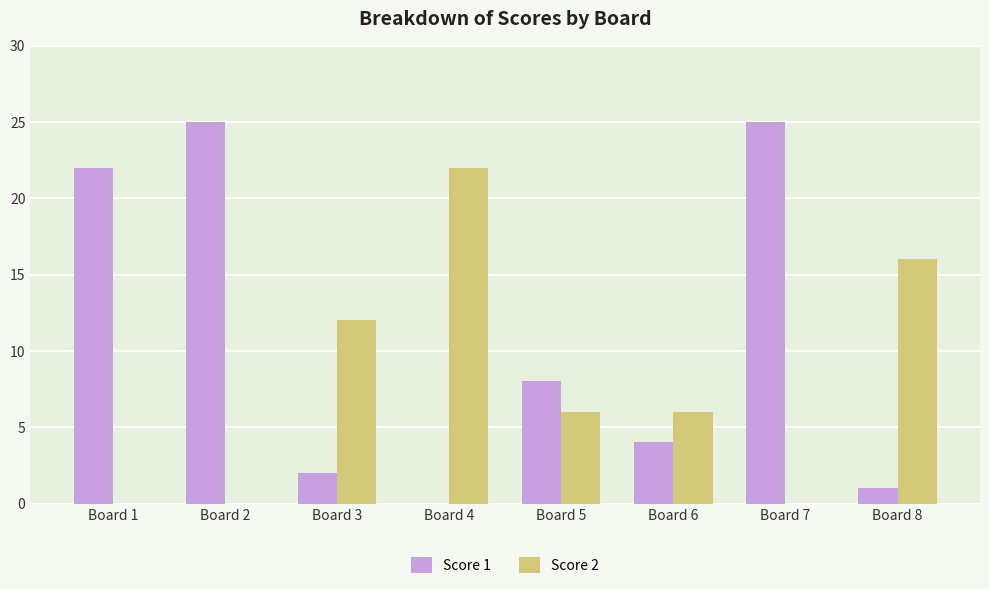

Which series has the largest total across all categories?

Score 1